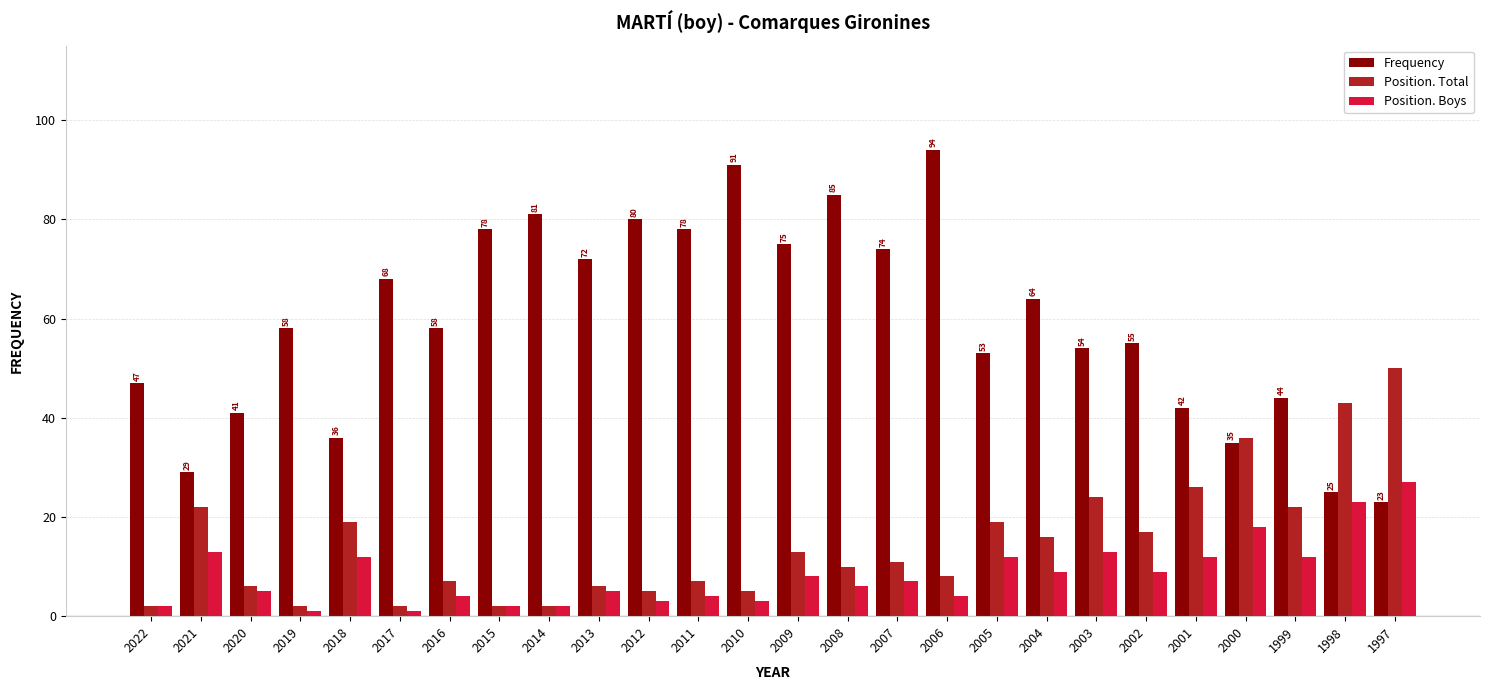

Where does the Position. Boys series first go above 7?

2021